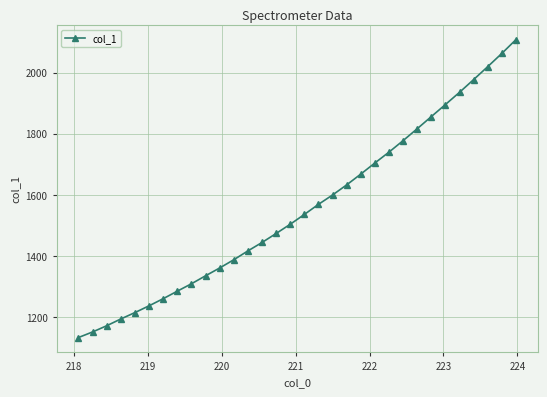

Count the number of categories in the chart.

32